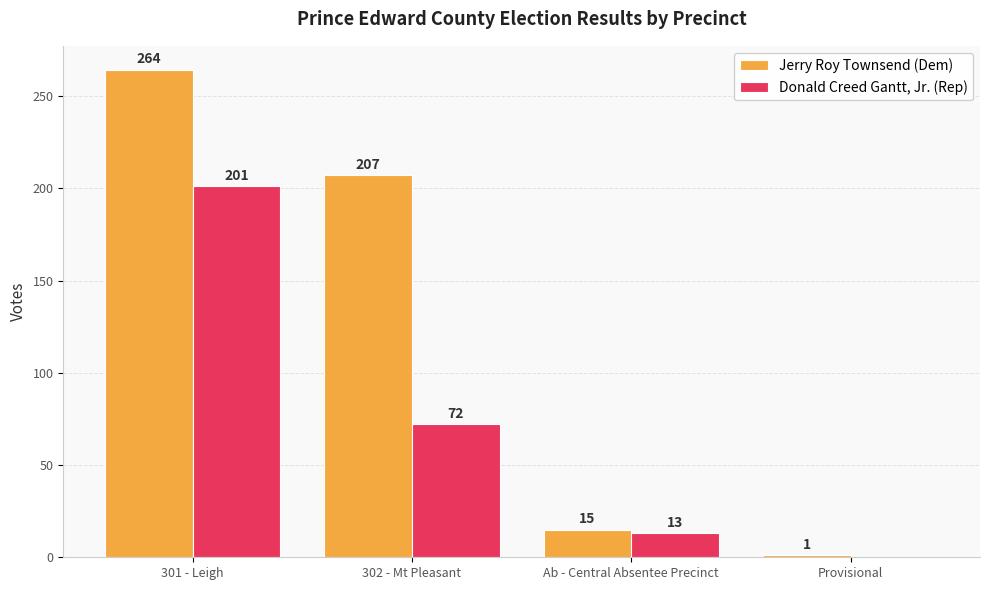

How many groups of bars are there?

4